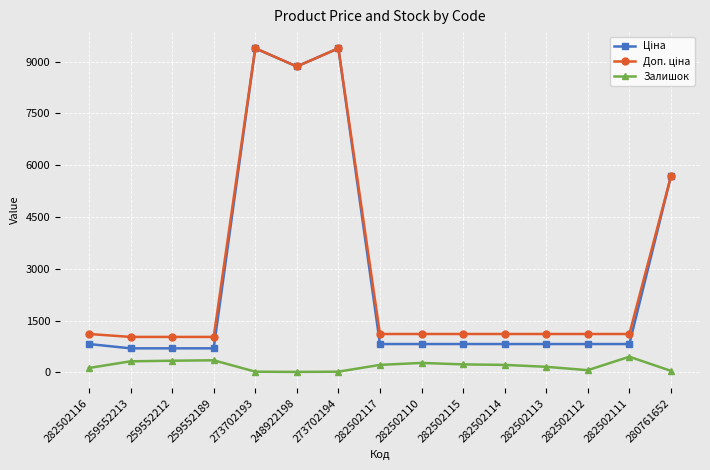

What is the spread (max minus min) of values at 282502111?

658.2